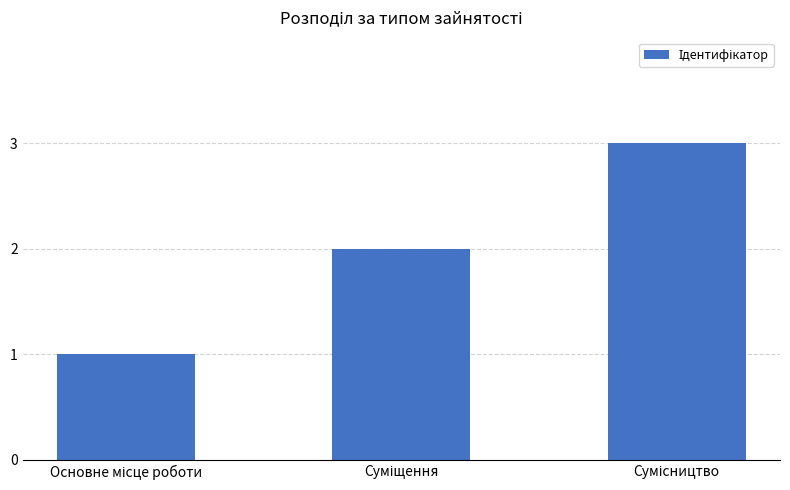

Reading left to right, extract all data points from this chart.

1	2	3